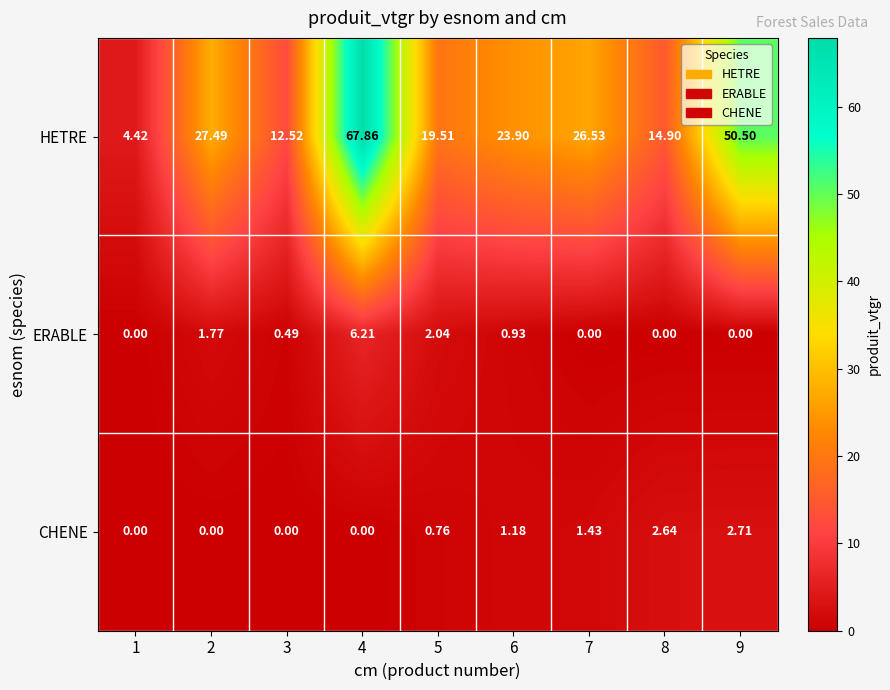

Between 4 and 9, which series saw the biggest shift?

HETRE